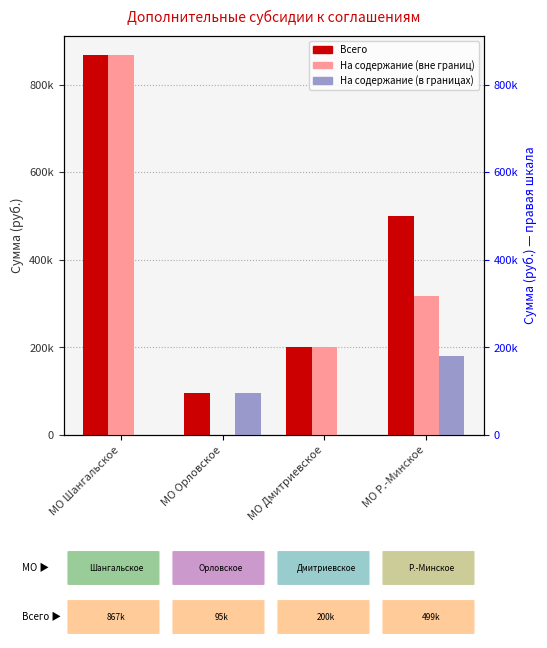

What is the difference between the maximum and minimum values in the Всего series?

772745